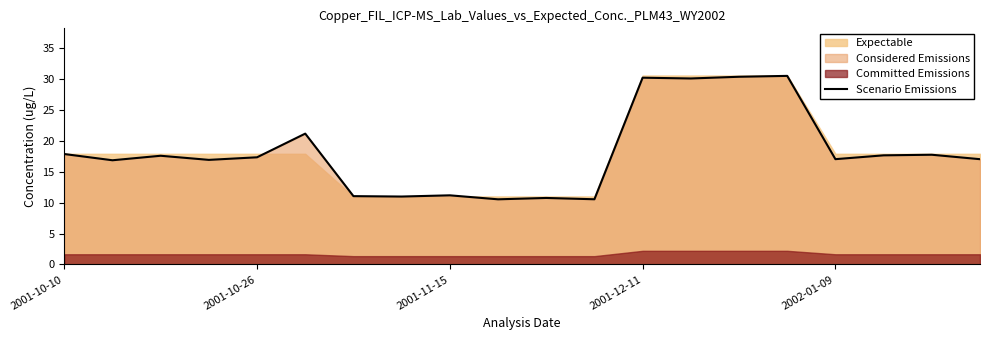

What is the difference between the maximum and second lowest values?

19.9